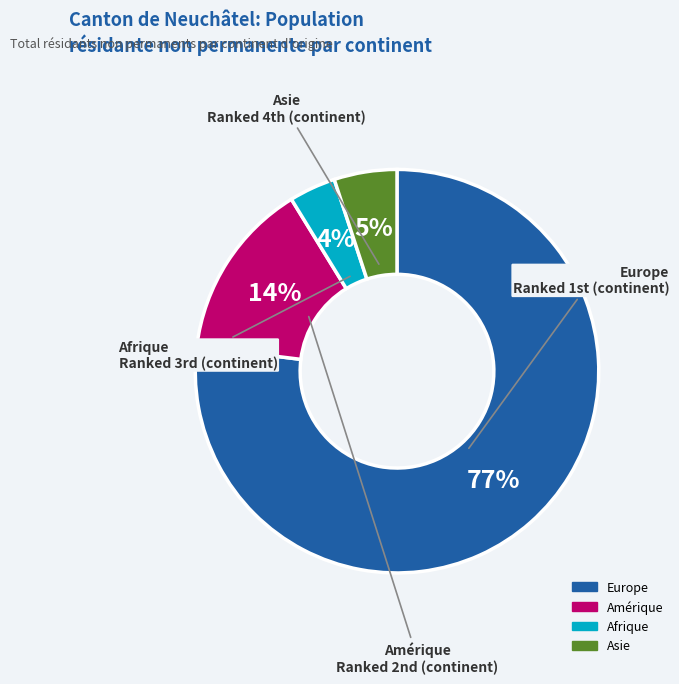

What is the majority slice?

Europe